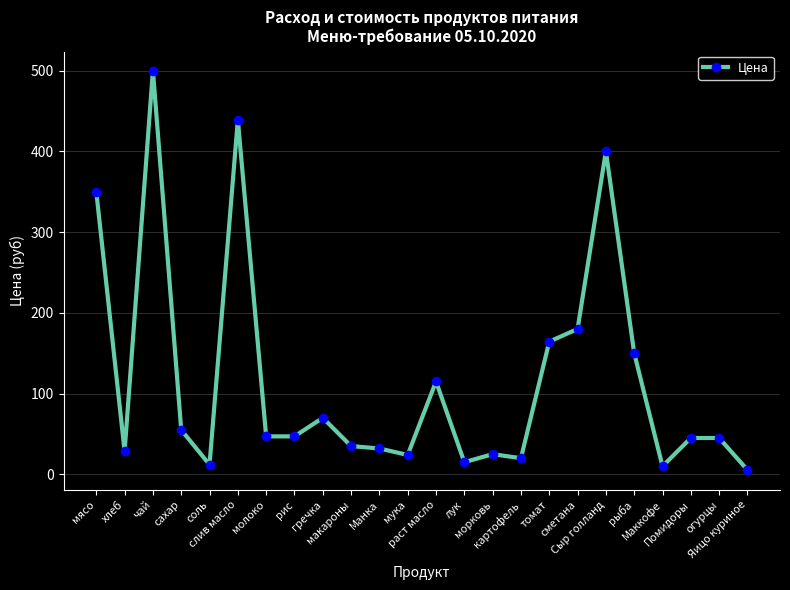

True or false: there are more than 0 points higher than both neighbors.

True